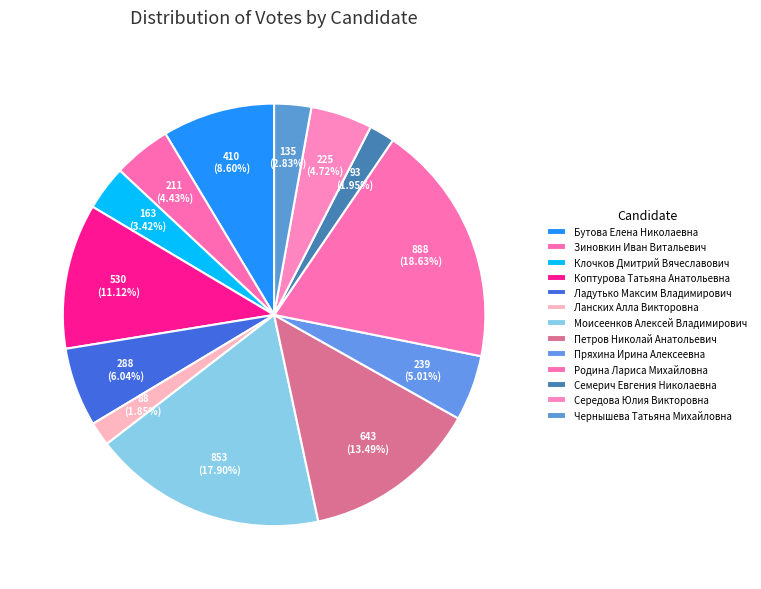

Is Ланских Алла Викторовна the majority of the pie?

No